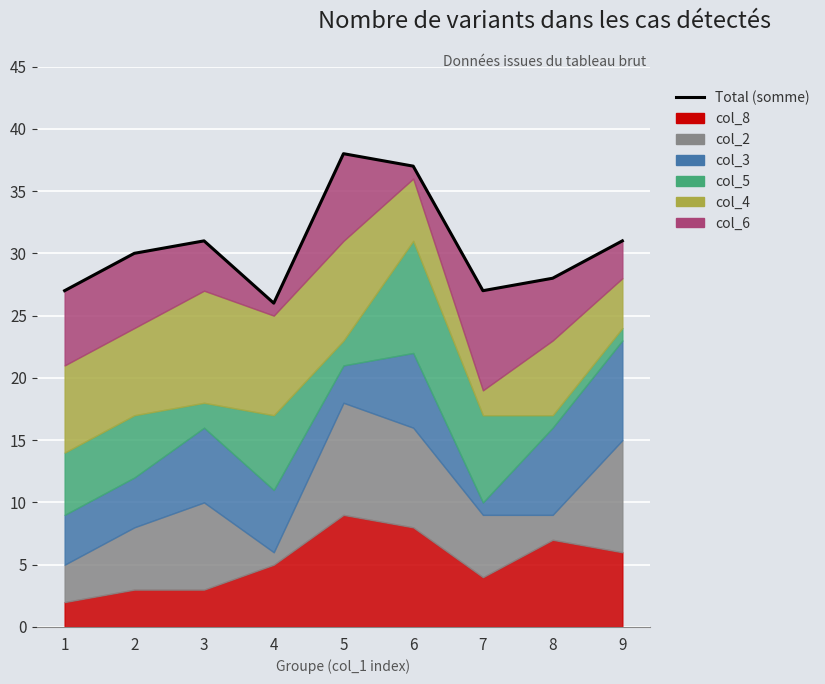

List the labels in order of value, smallest first.

4, 1, 7, 8, 2, 3, 9, 6, 5